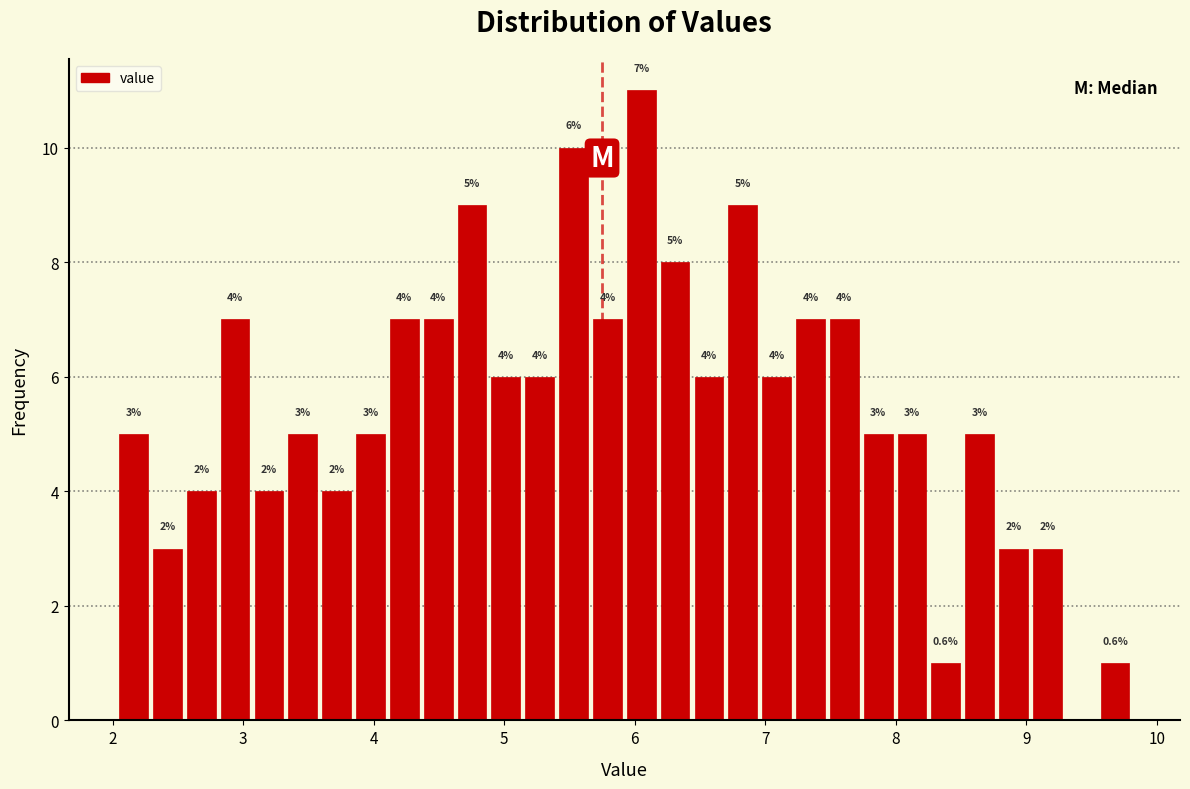

Read against the x-axis, roughly where is the centre of the tallest bar?

6.1